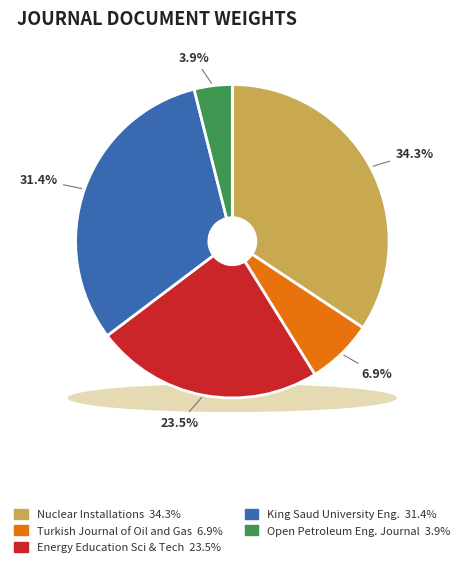

The Journal of King Saud University Engineering slice represents 20% of the pie. True or false?

False